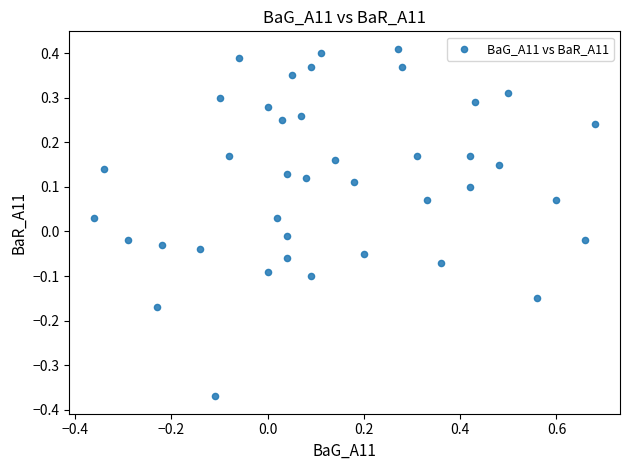

What is the range of Y values (max minus min)?

0.8